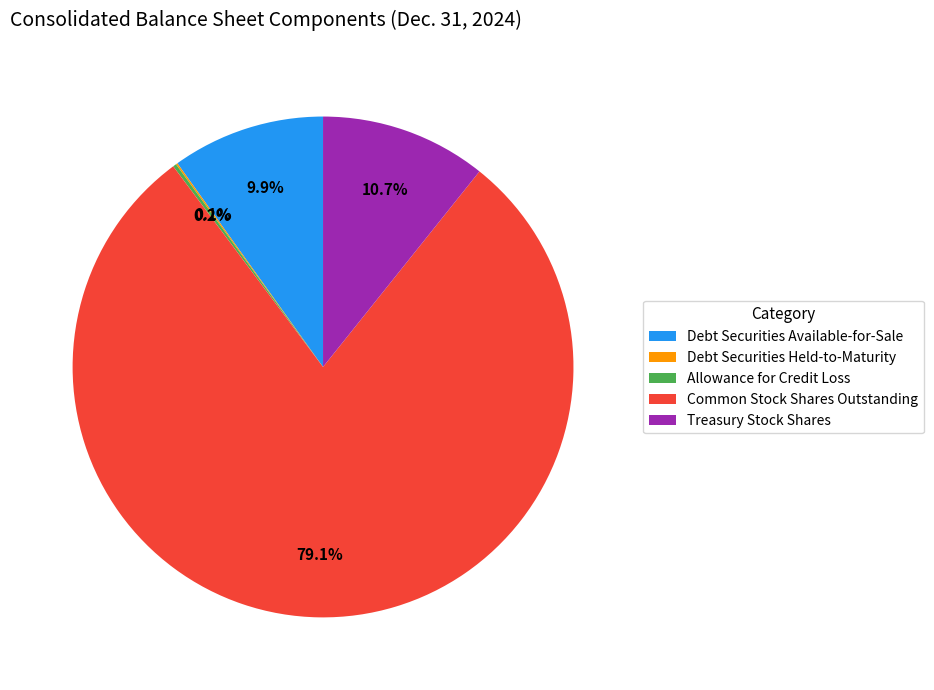

How much of the chart is everything except Treasury Stock Shares?

89.3%